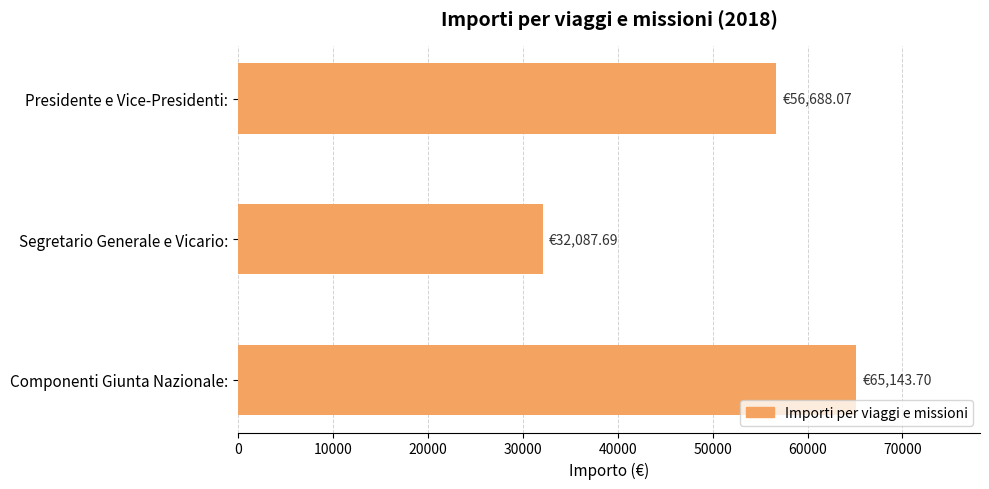

How many bars are there in total?

3